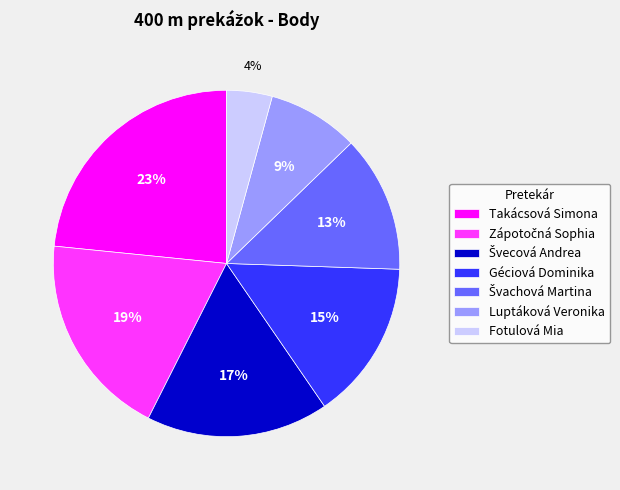

Is there any slice that represents more than half of the pie?

No